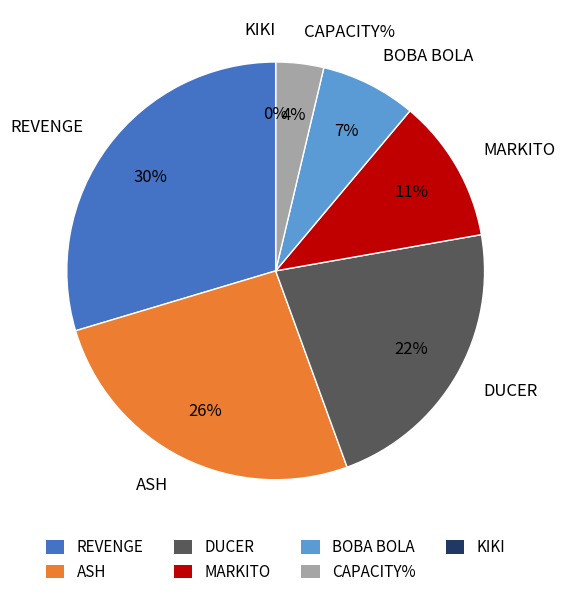

Approximately how many times larger is the value at BOBA BOLA compared to REVENGE?

0.2